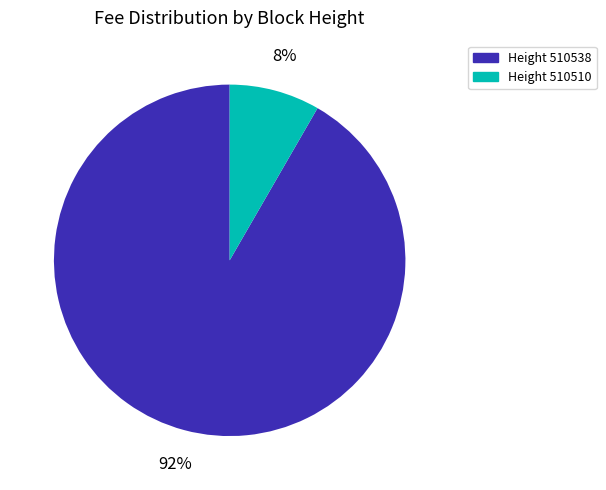

Does any single category account for the majority?

Yes